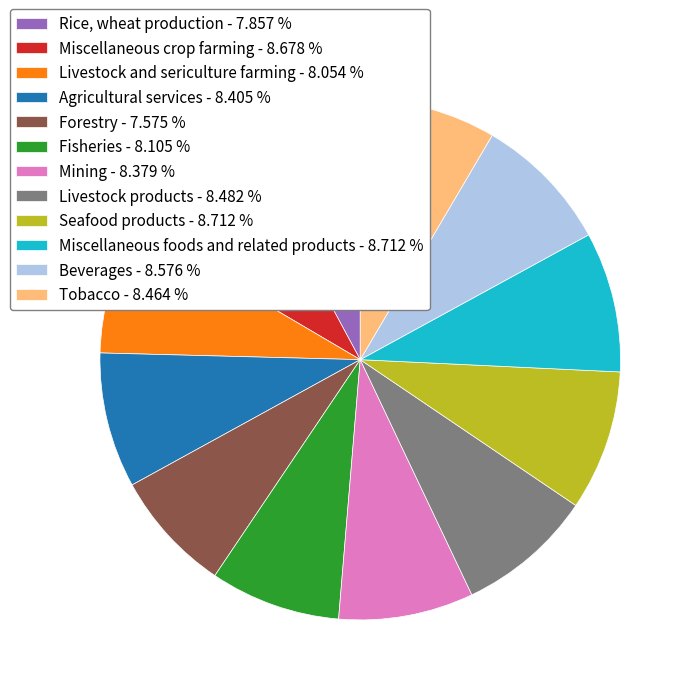

Is the sum of Livestock products - 8.482 % and Miscellaneous foods and related products - 8.712 % greater than half?

No